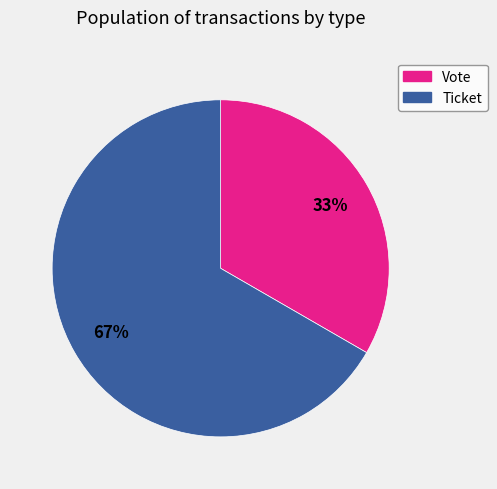

Which has a higher value, Ticket or Vote?

Ticket